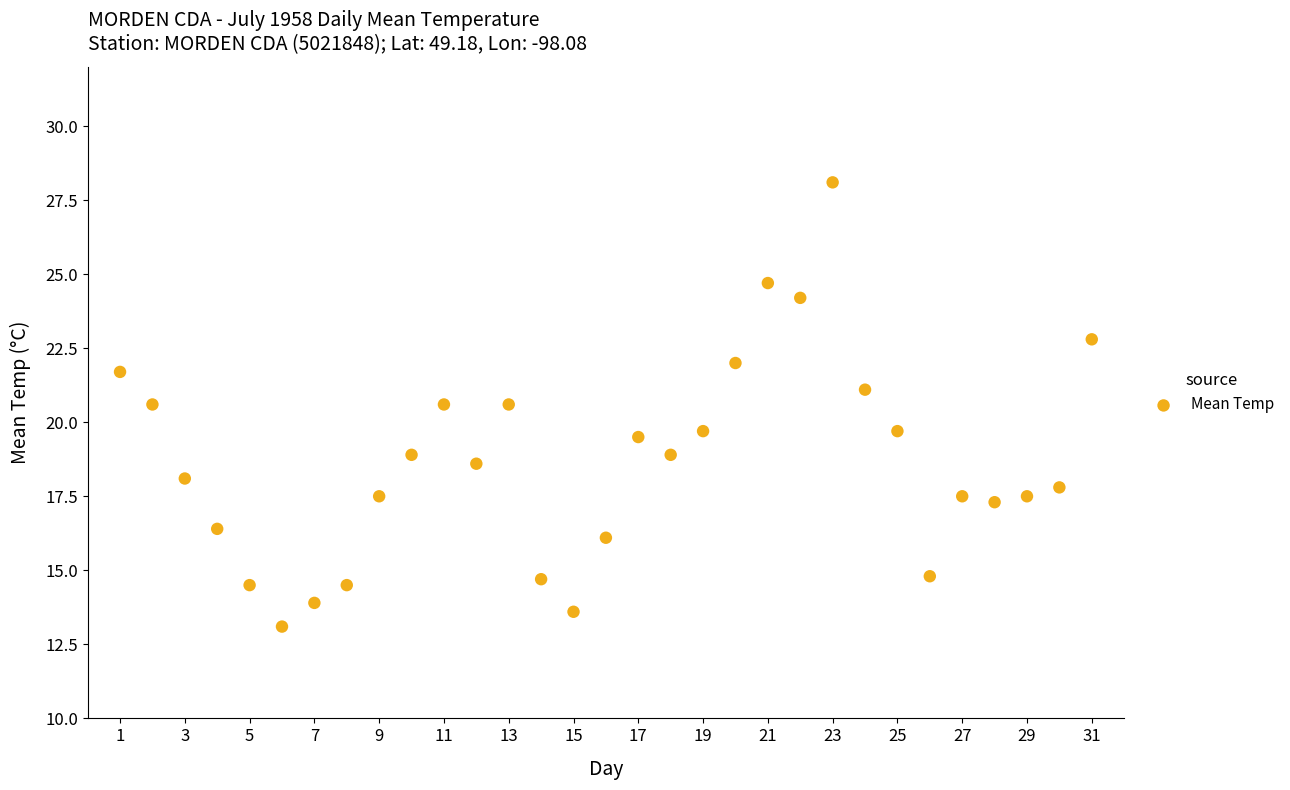

What is the range of Y values (max minus min)?

15.0